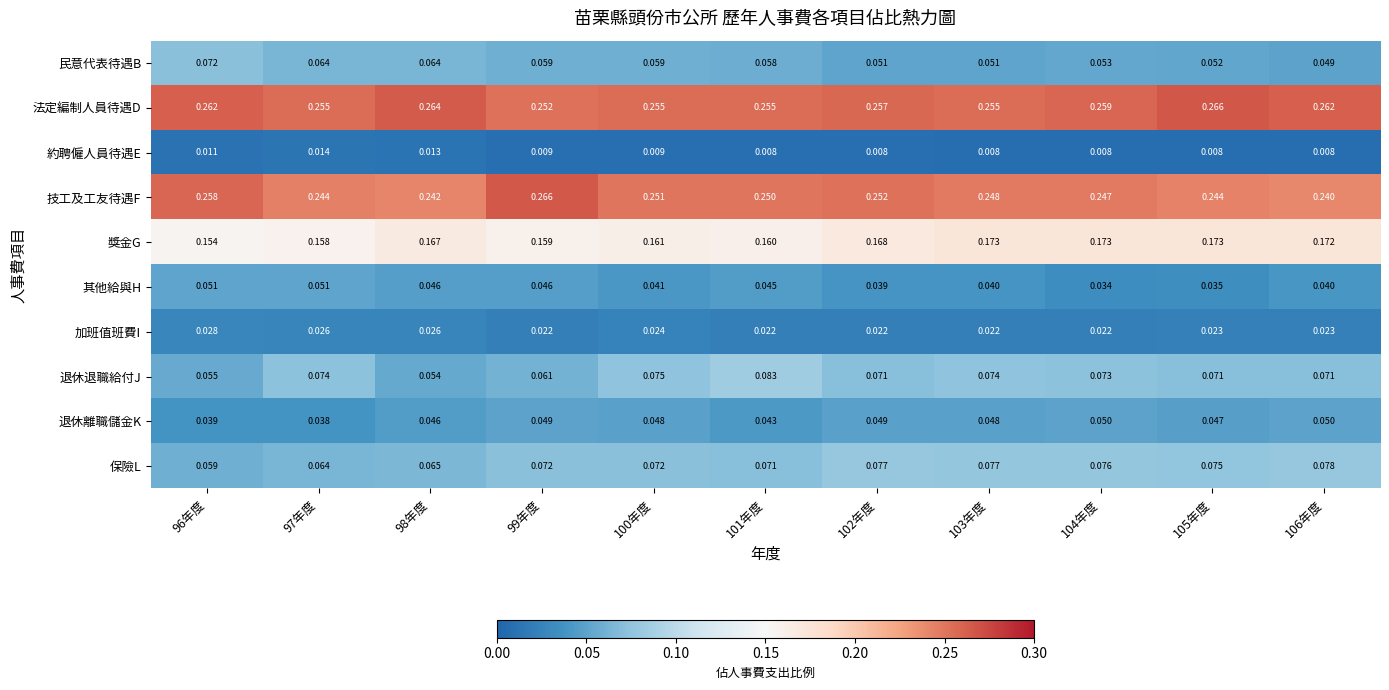

Between 96年度 and 102年度, which series saw the biggest shift?

民意代表待遇B